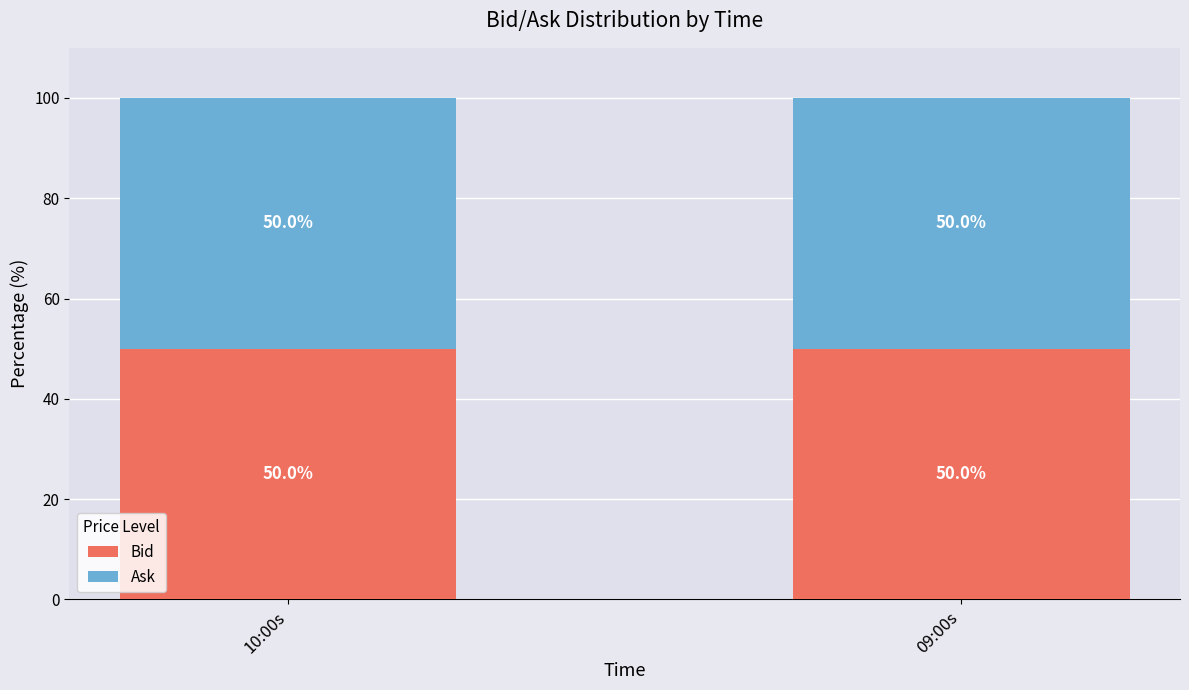

What is the total value across all series at 09:00s?

100.0